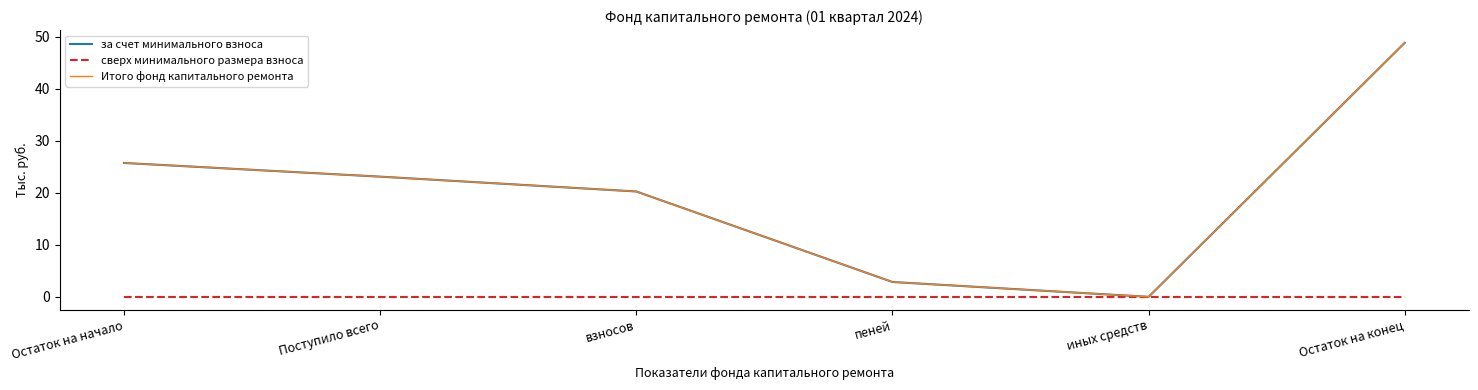

Rank the series at пеней from highest to lowest value.

за счет минимального взноса, Итого фонд капитального ремонта, сверх минимального размера взноса